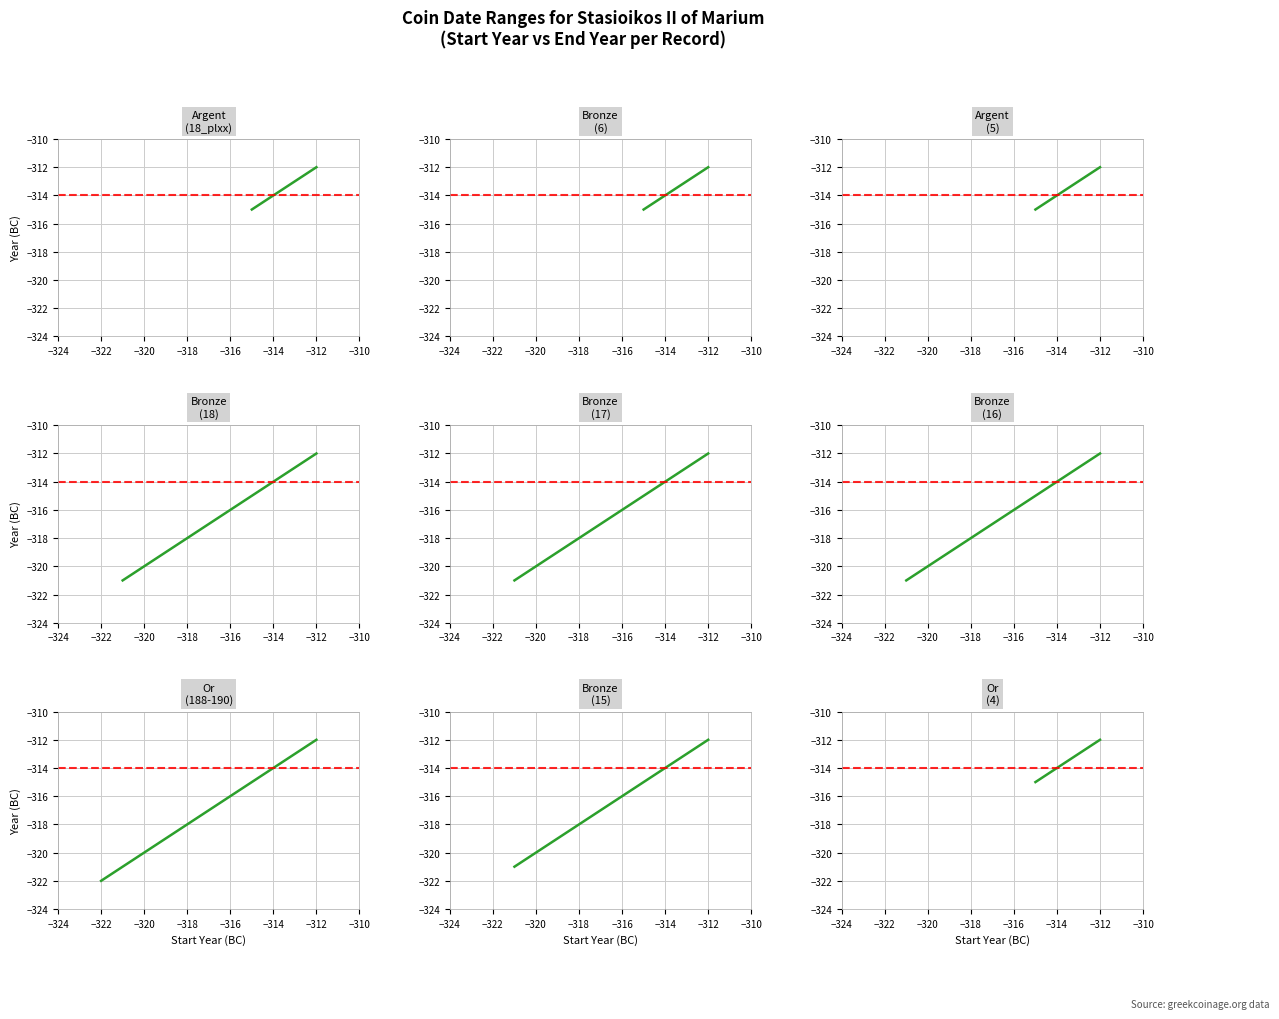

What is the greatest value displayed?

-312